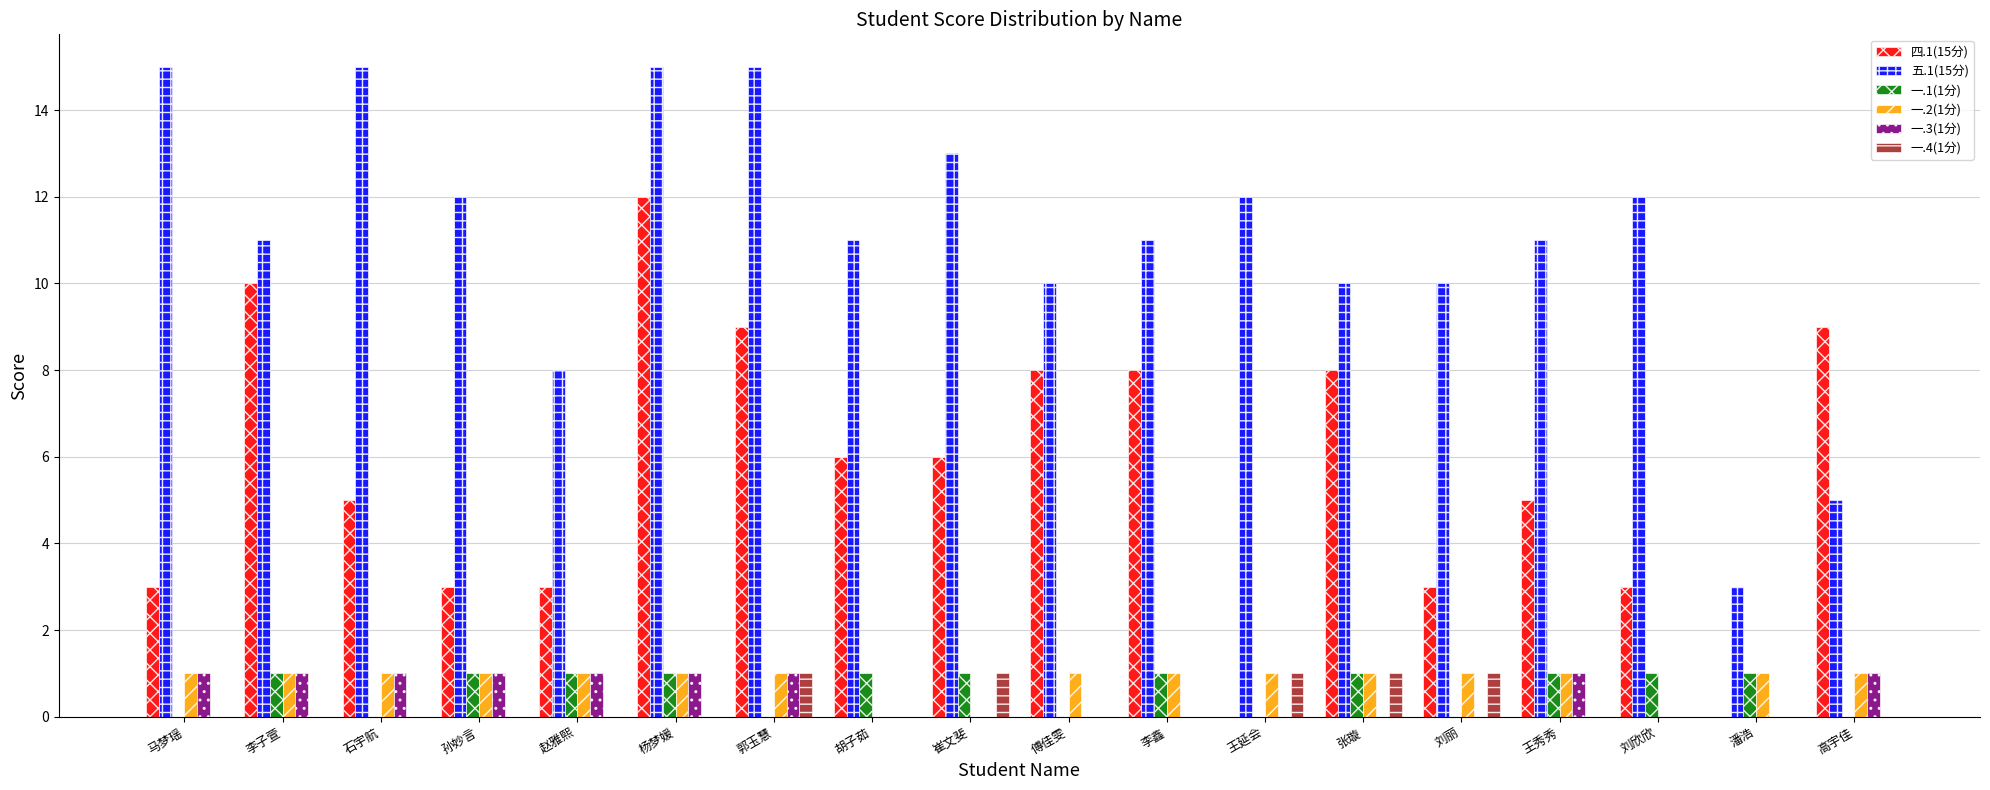

The 四.1(15分) series shows 2 at 张璇. True or false?

False